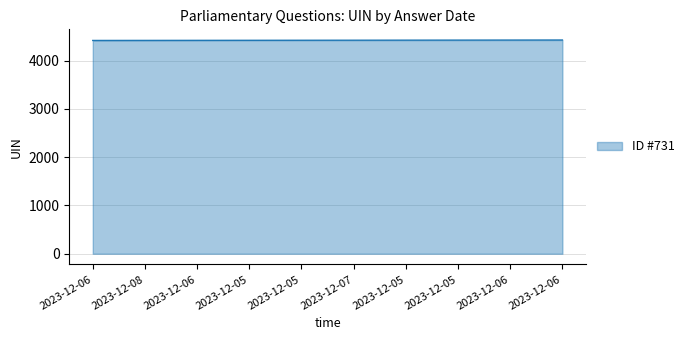

Which has a higher value, 2023-12-06 or 2023-12-08?

2023-12-06